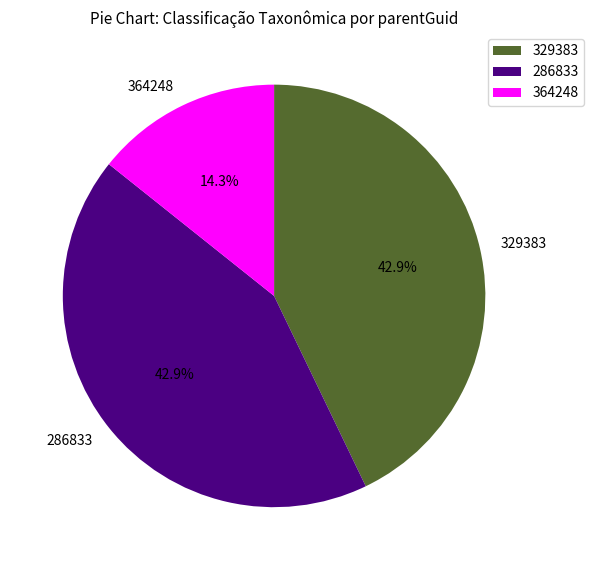

Does any single category account for the majority?

No